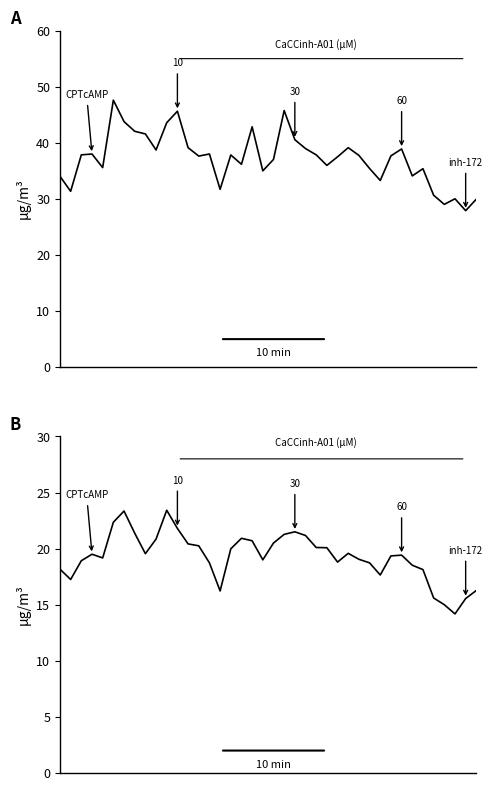

List the series in order of their overall mean, lowest first.

P2, P1